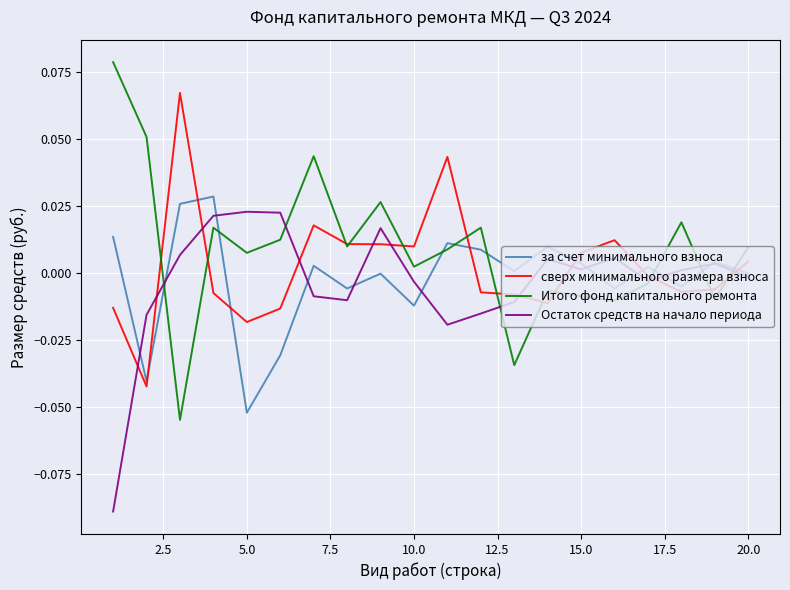

How many interior local valleys does the за счет минимального взноса series have?

7